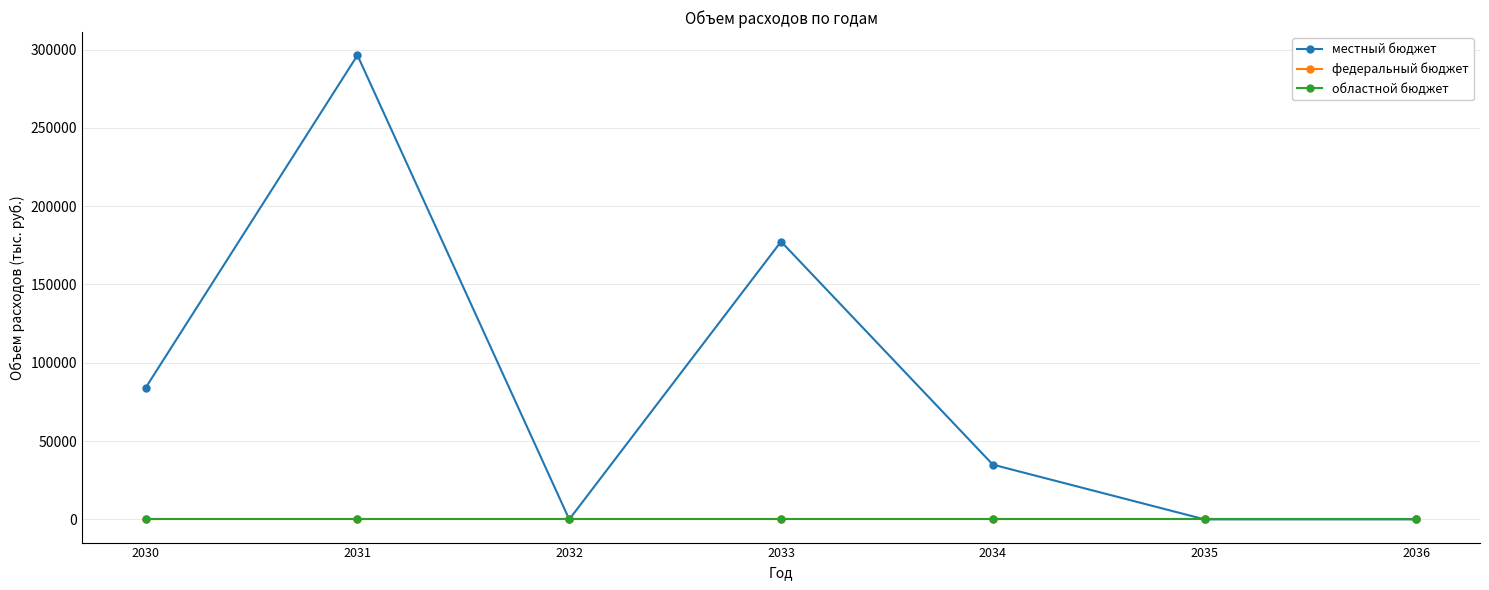

Is this an area chart (filled region under the line)?

No